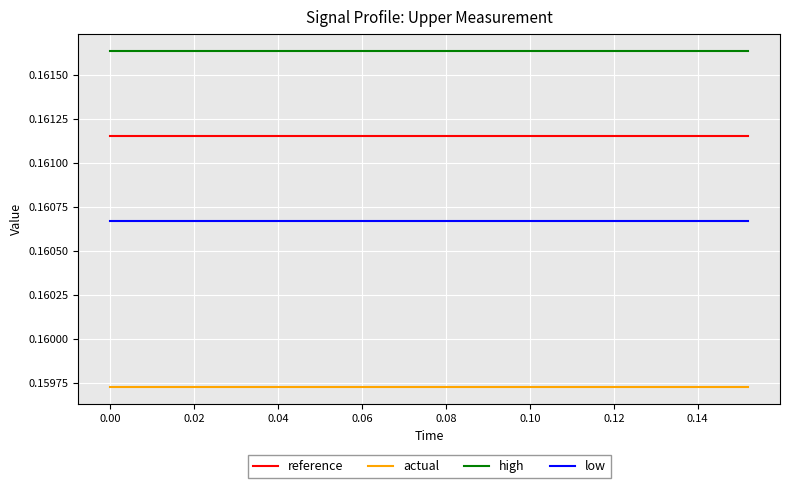

Which series has the largest total across all categories?

high